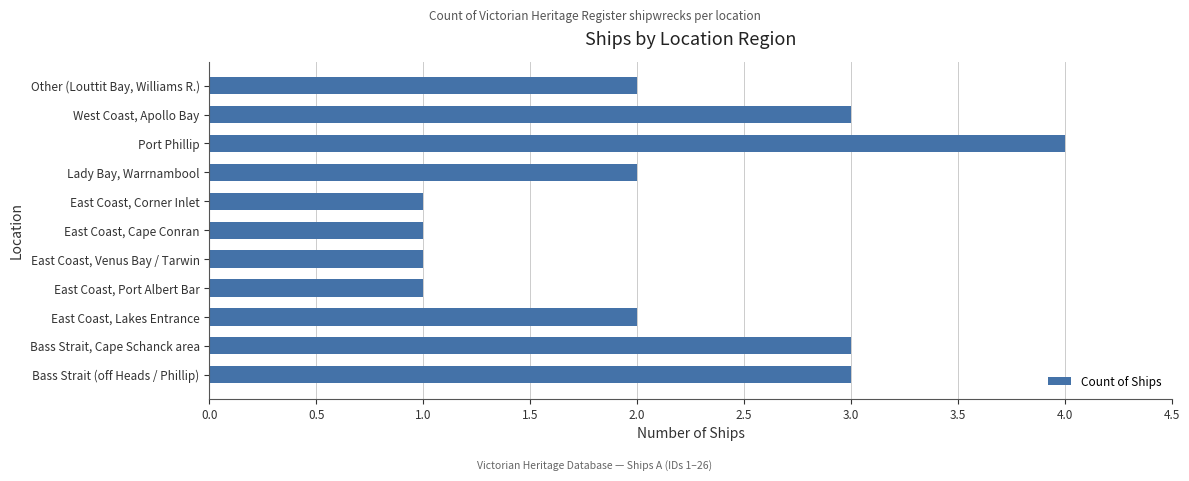

Approximately how many times larger is the value at Bass Strait, Cape Schanck area compared to Bass Strait (off Heads / Phillip)?

1.0